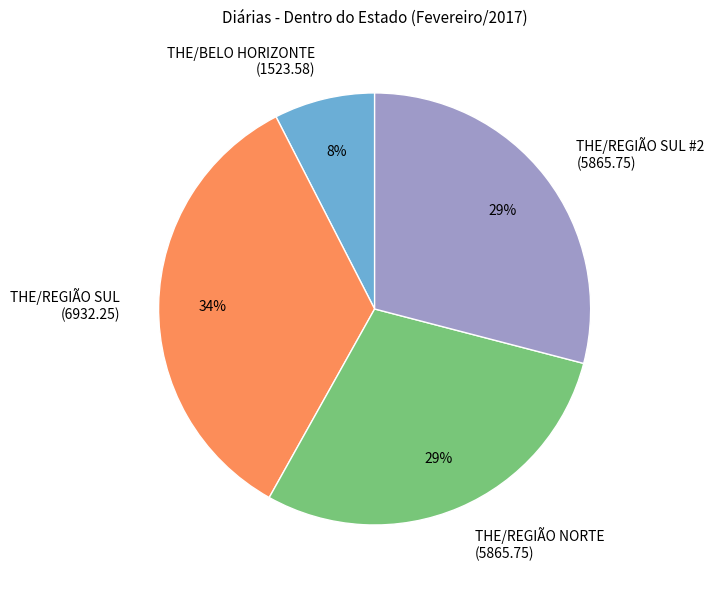

Does any single category account for the majority?

No